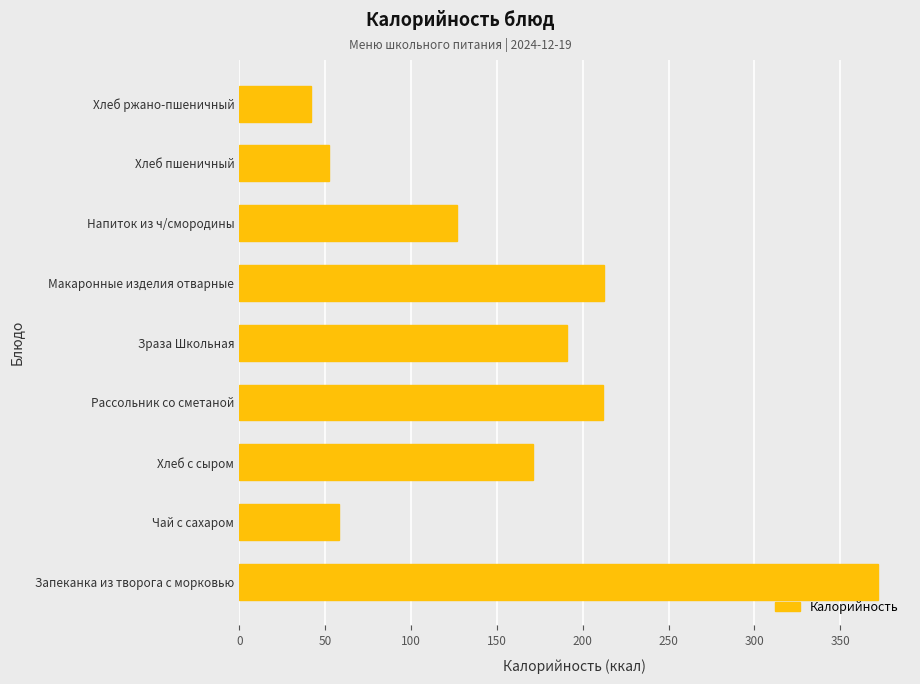

Which label corresponds to the smallest value in the chart?

Хлеб ржано-пшеничный